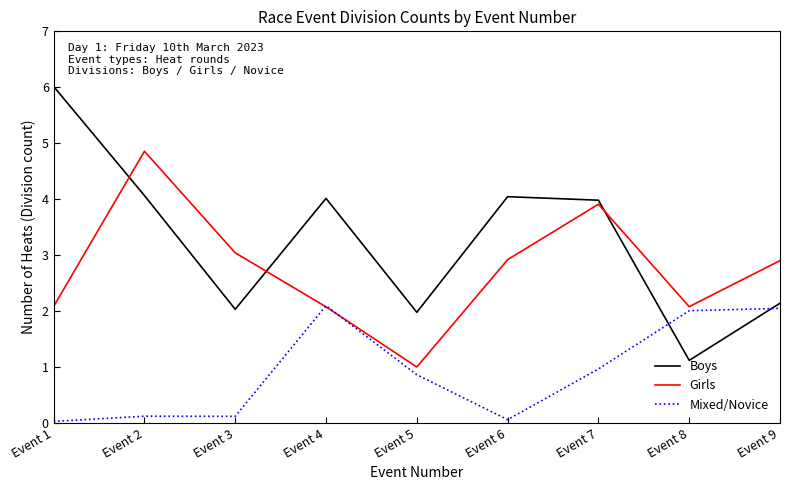

Count the number of categories in the chart.

9